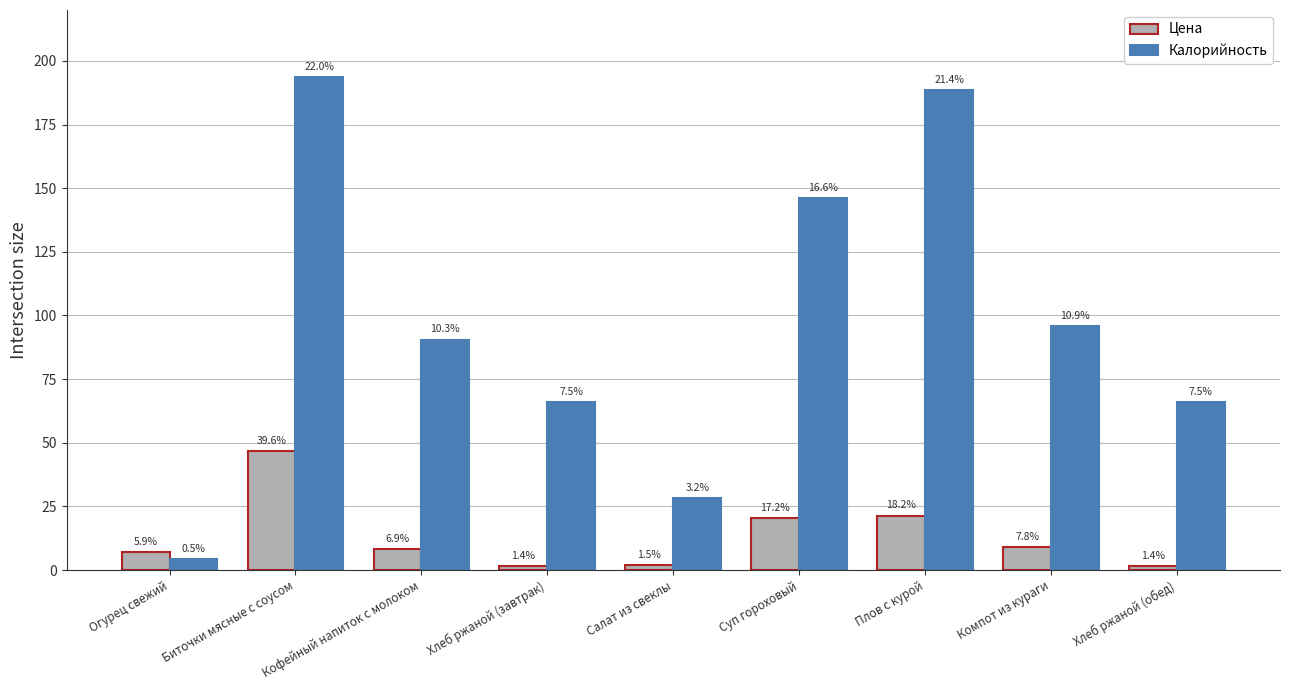

Are the bars horizontal?

No